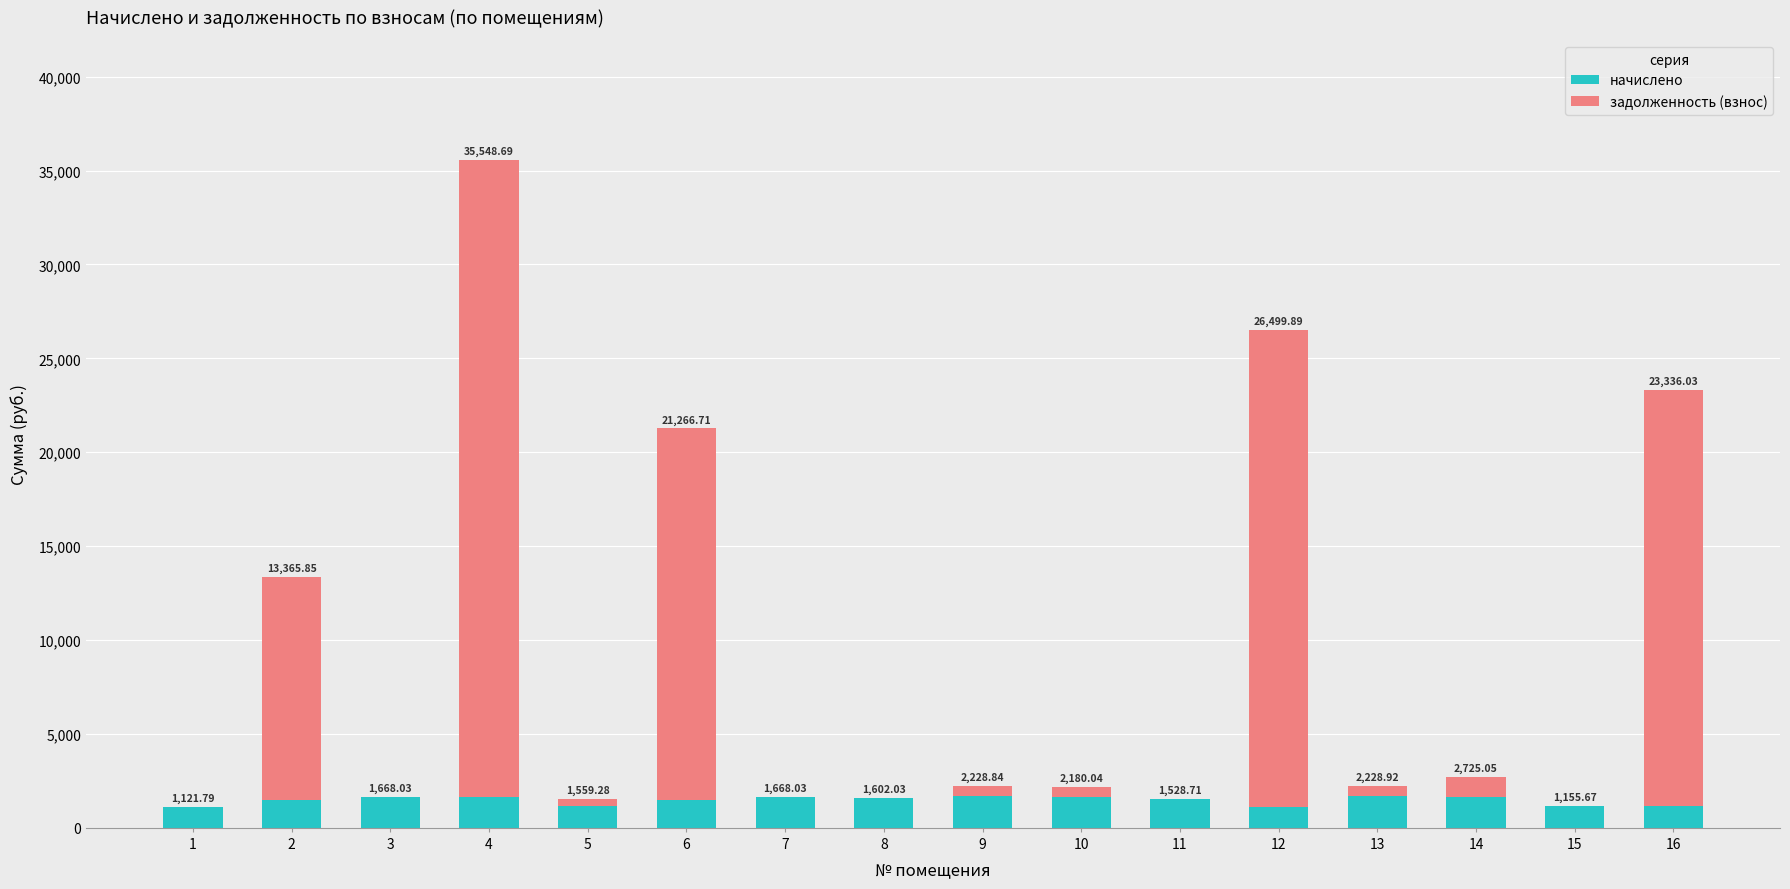

Between 2 and 15, which series saw the biggest shift?

задолженность (взнос)